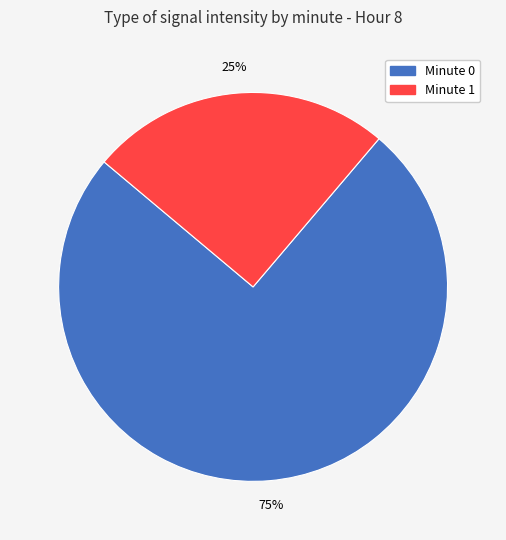

Is there any slice that represents more than half of the pie?

Yes